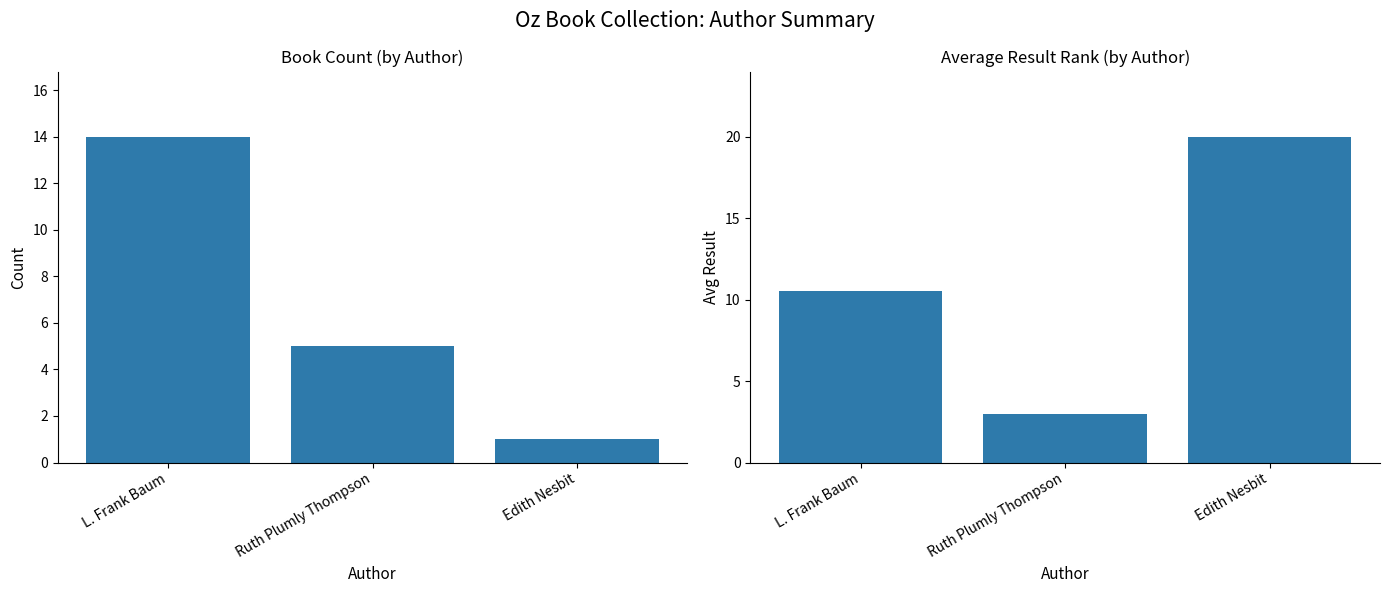

The value of Avg Result at L. Frank Baum is 17.4. True or false?

False